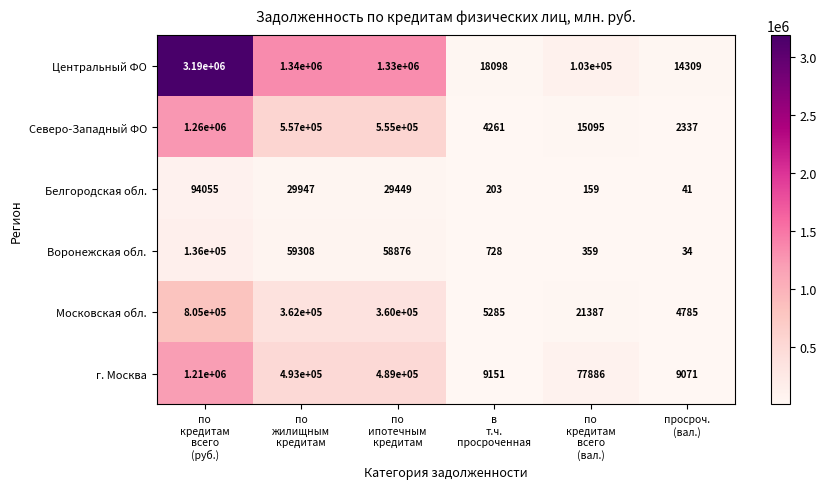

What is the greatest value displayed?

3190000